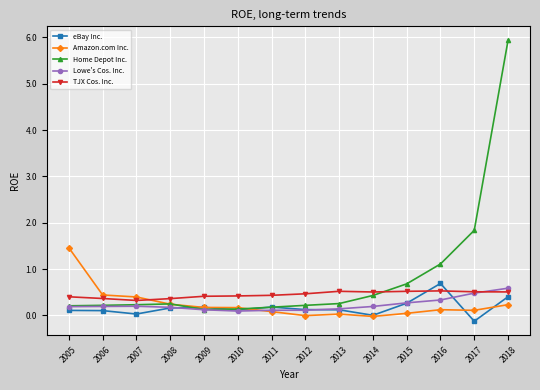

True or false: TJX Cos. Inc. and Lowe's Cos. Inc. cross at least once.

True